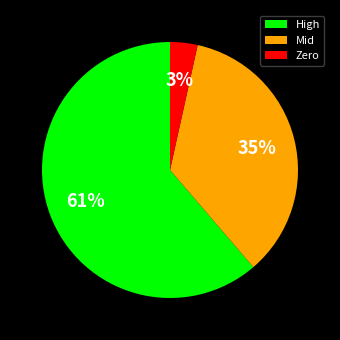

To the nearest percent, what portion does Mid represent?

35%